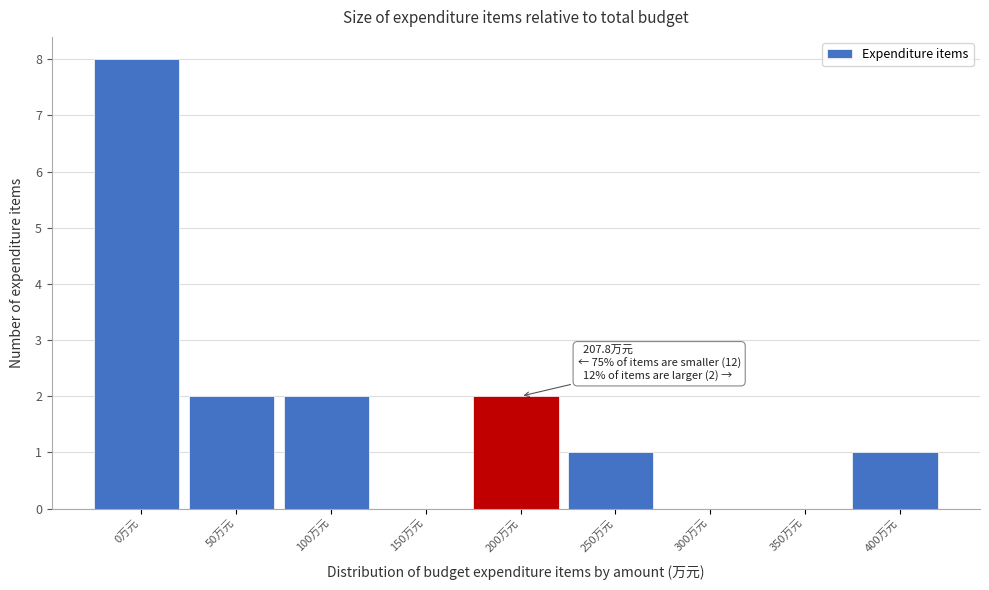

Reading left to right, transcribe all the data shown in this chart.

0万元=8	50万元=2	100万元=2	150万元=0	200万元=2	250万元=1	300万元=0	350万元=0	400万元=1